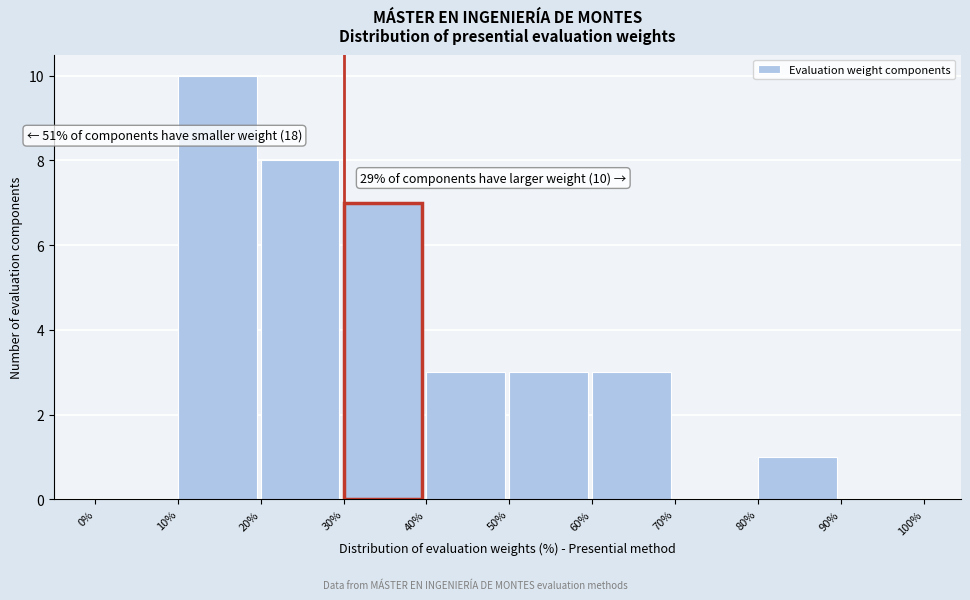

Over which range of the x-axis is the bar tallest?

10% to 20%